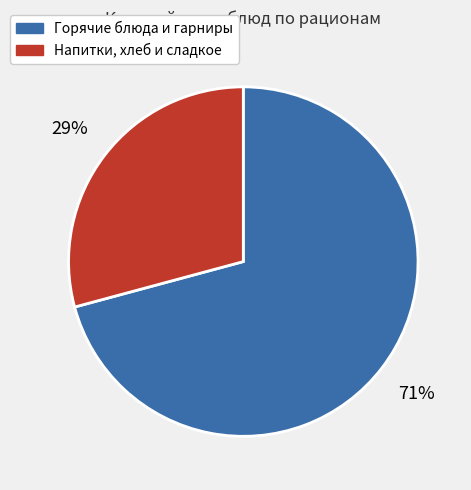

To the nearest percent, what is the average slice percentage?

50%